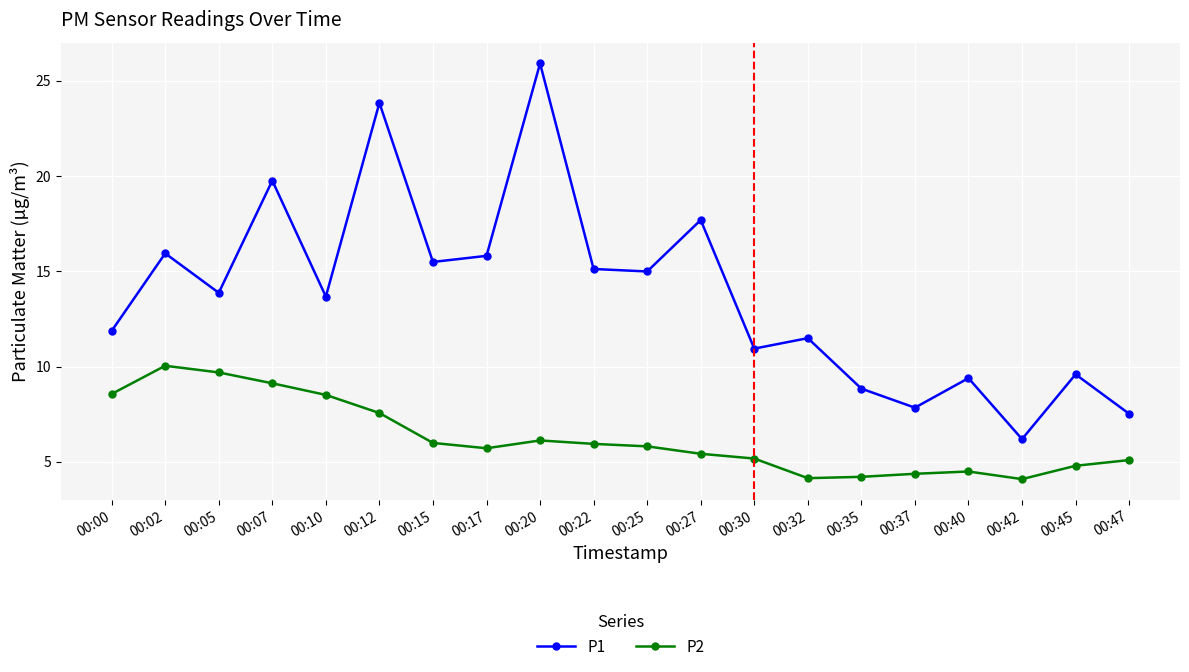

Which label corresponds to the largest value in the chart?

00:20